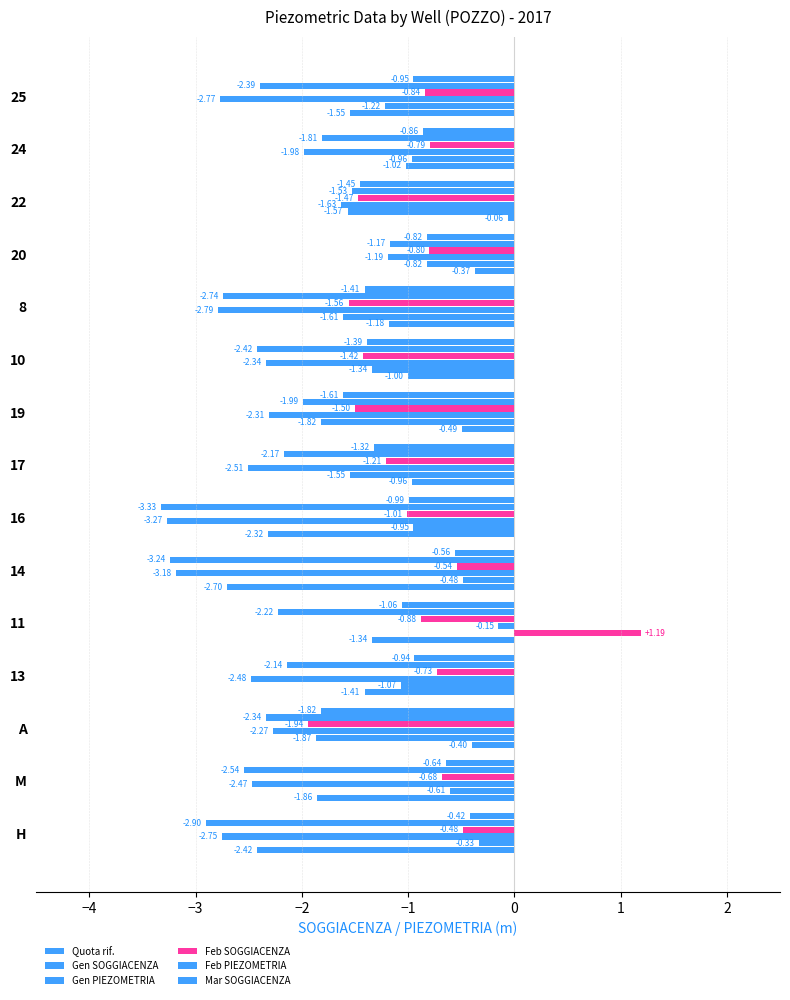

How many values in the Gen SOGGIACENZA series are below -1?

8